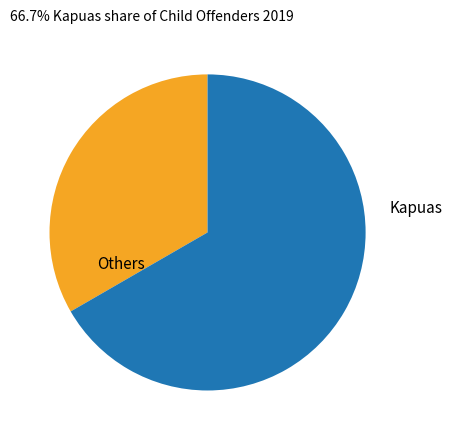

Which slice is the largest?

Kapuas